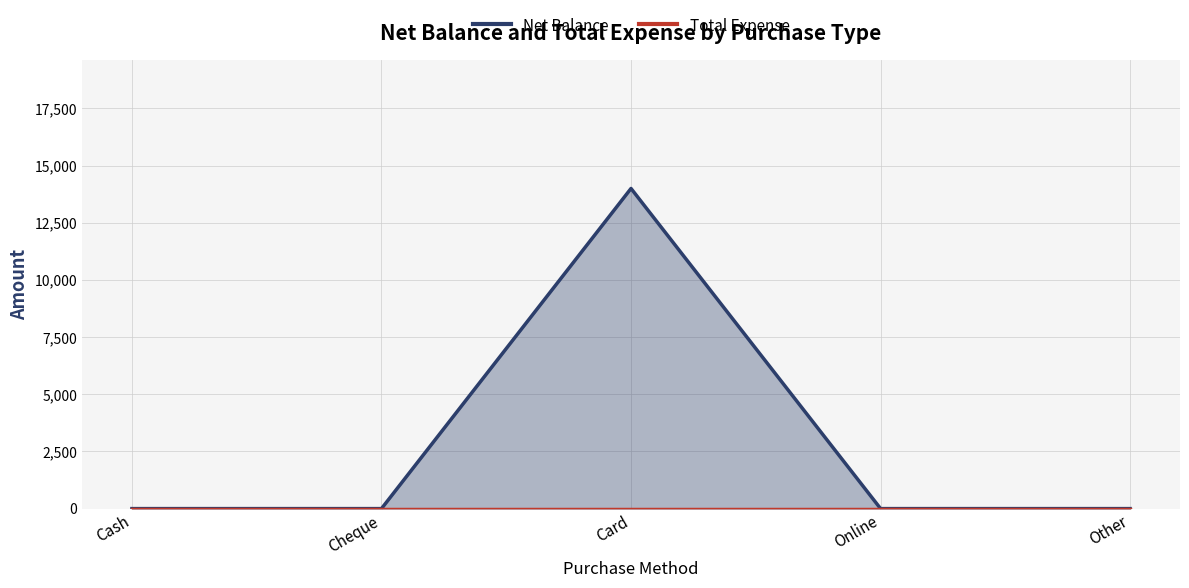

What are all the series names shown in the legend?

Net Balance, Total Expense